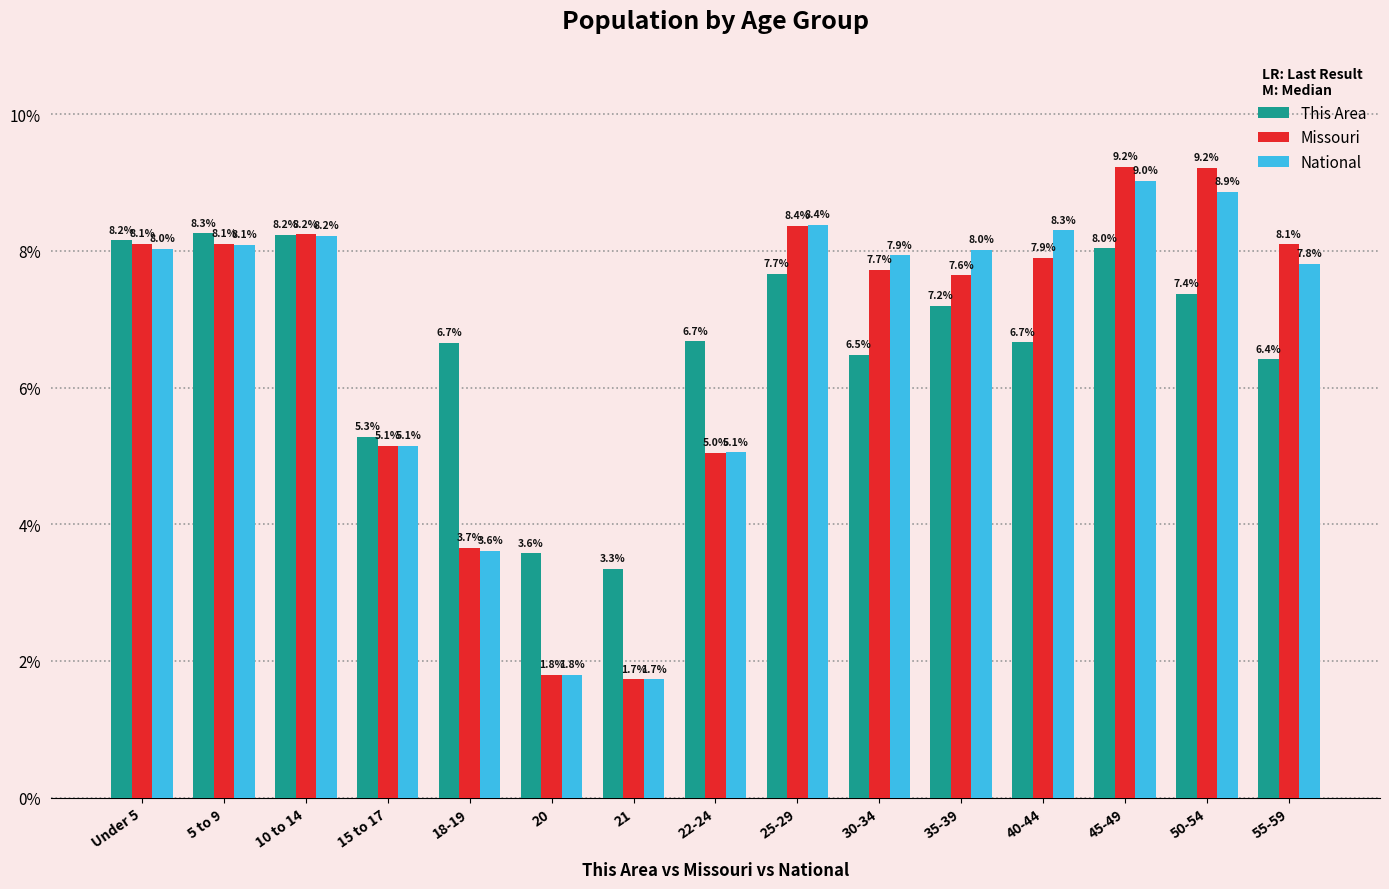

Rank the series at 30-34 from lowest to highest value.

This Area, Missouri, National